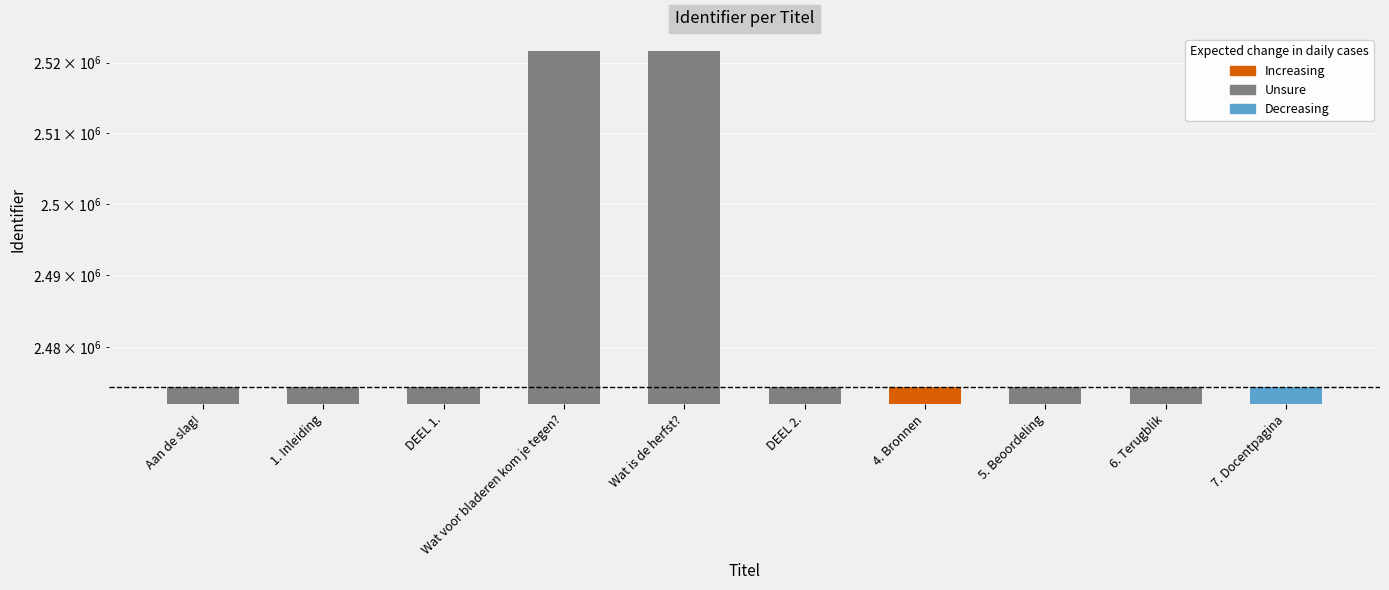

What is the maximum value shown in the chart?

2521663